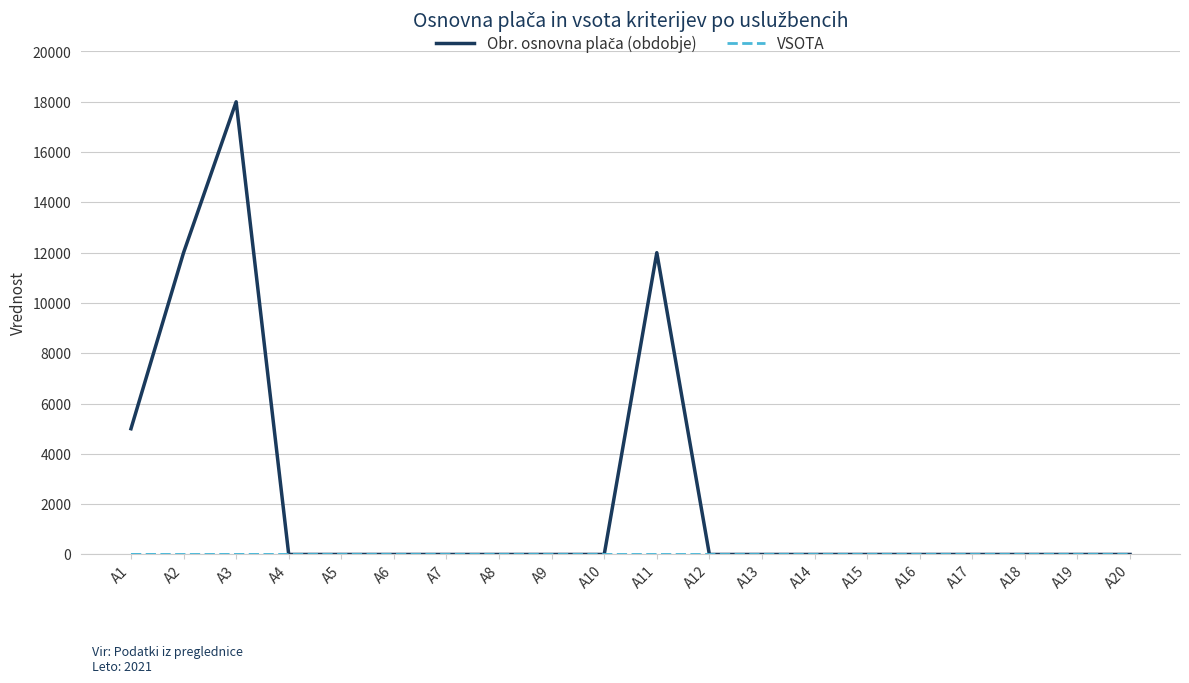

Count the number of data series in this chart.

2